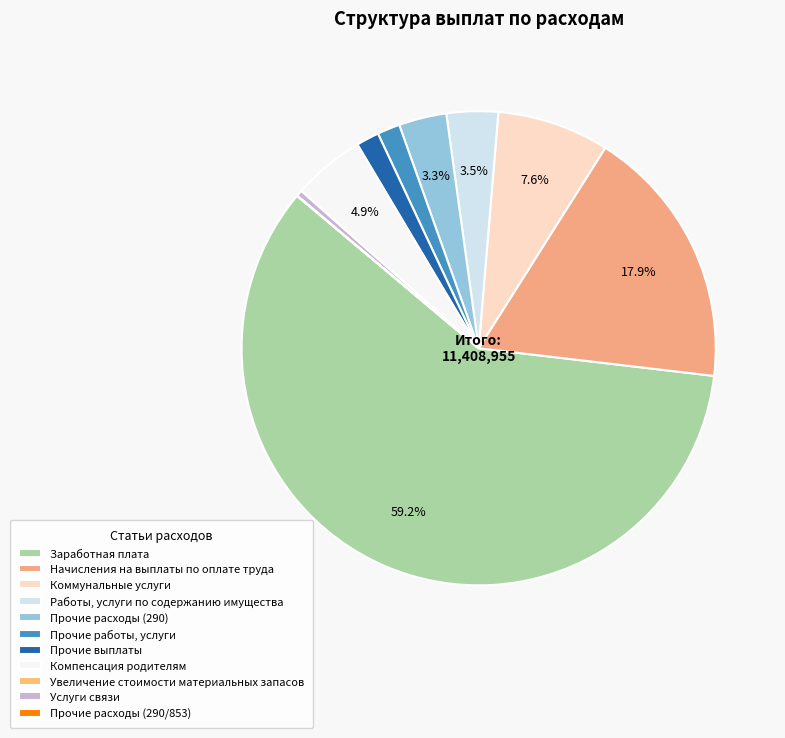

To the nearest percent, what is the difference between the Прочие расходы (290/853) and Прочие выплаты slice percentages?

2%